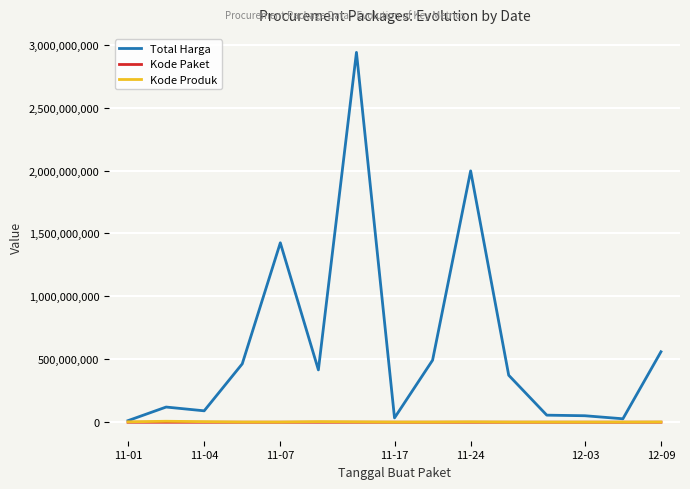

How many series are shown in this chart?

3